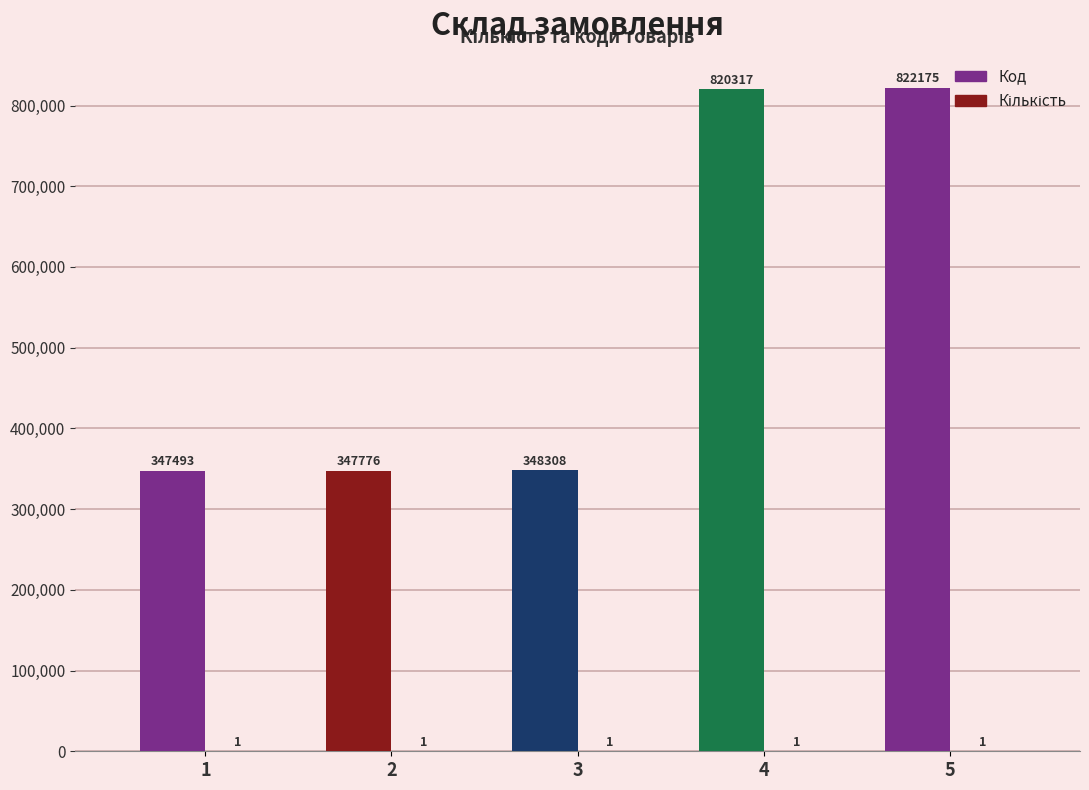

How many categories are shown in the chart?

5